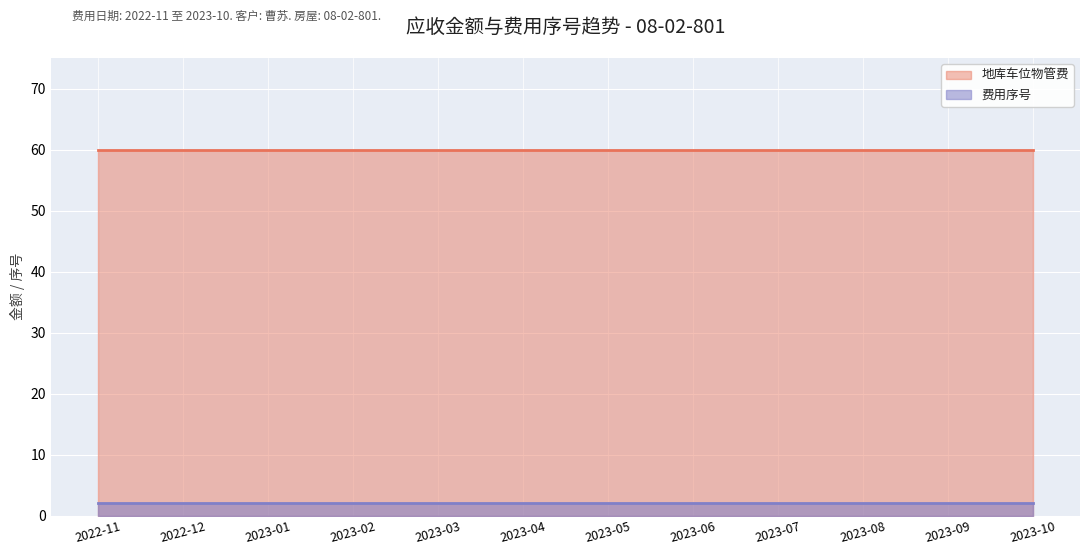

What is the lowest value of the 地库车位物管费 series?

60